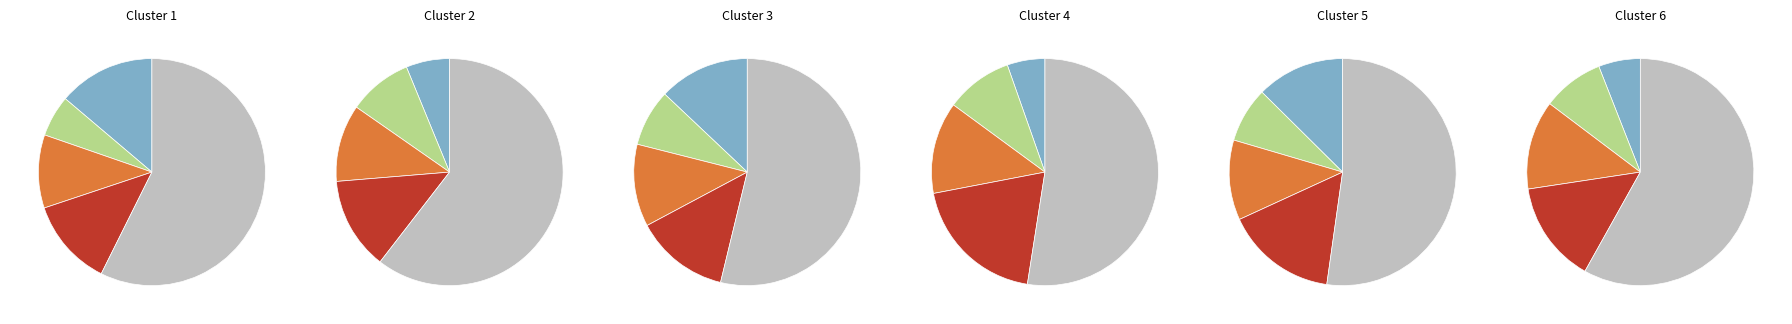

Does pct65 represent more than half of the total?

No